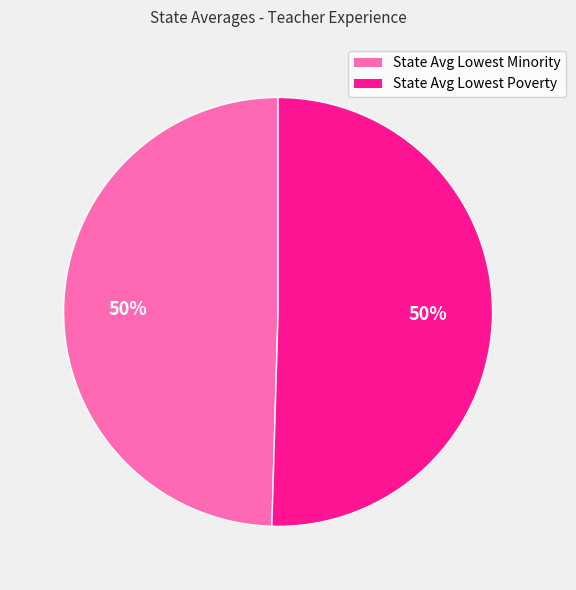

Combined, do State Avg Lowest Minority and State Avg Lowest Poverty account for over 50%?

Yes